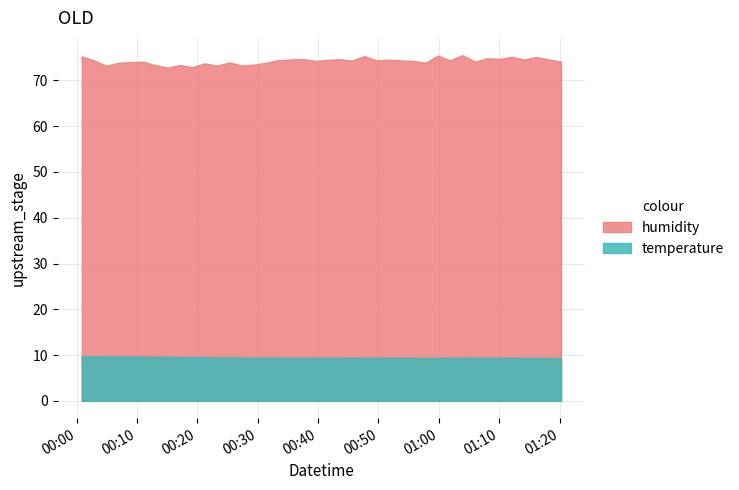

Which series has the largest range (max minus min)?

humidity